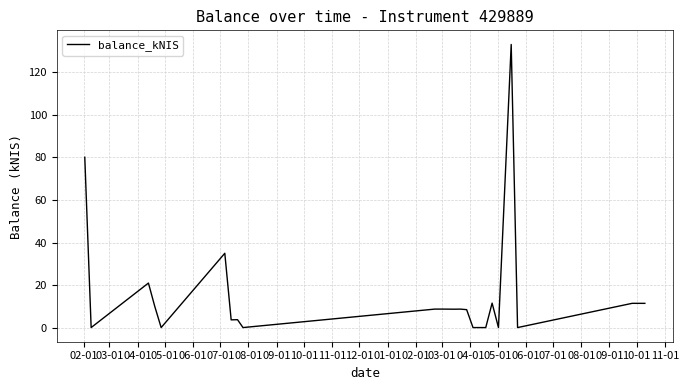

What is the difference between the maximum and minimum values?

133.2